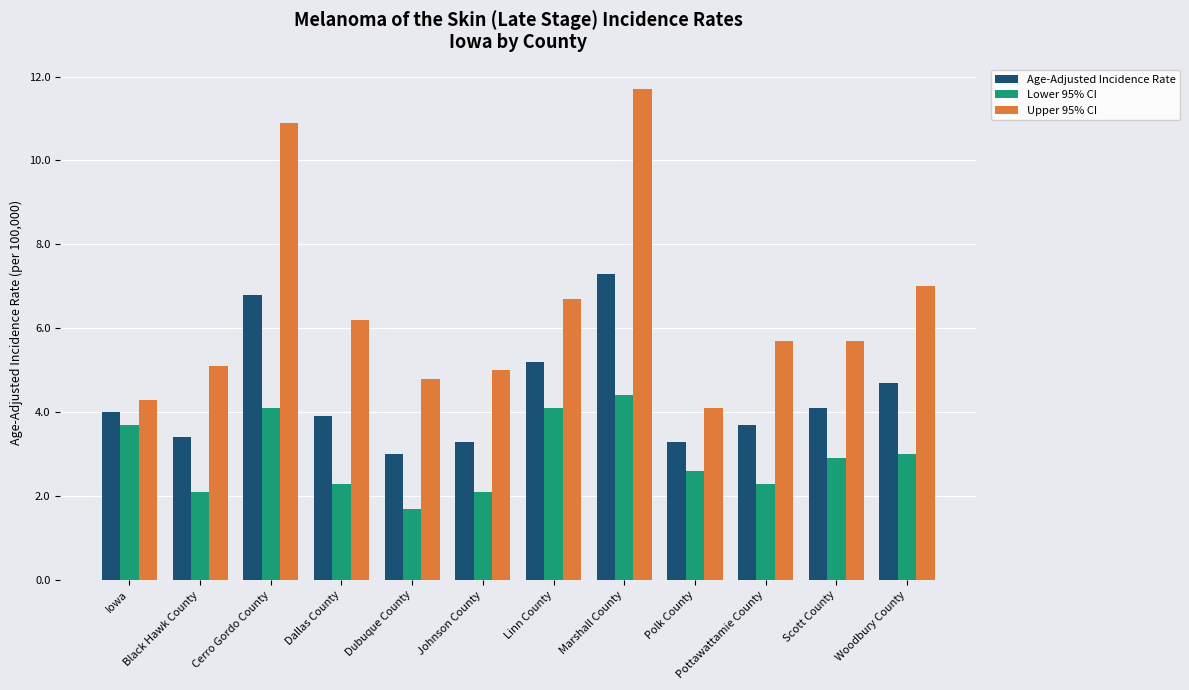

What is the maximum value for Age-Adjusted Incidence Rate?

7.3